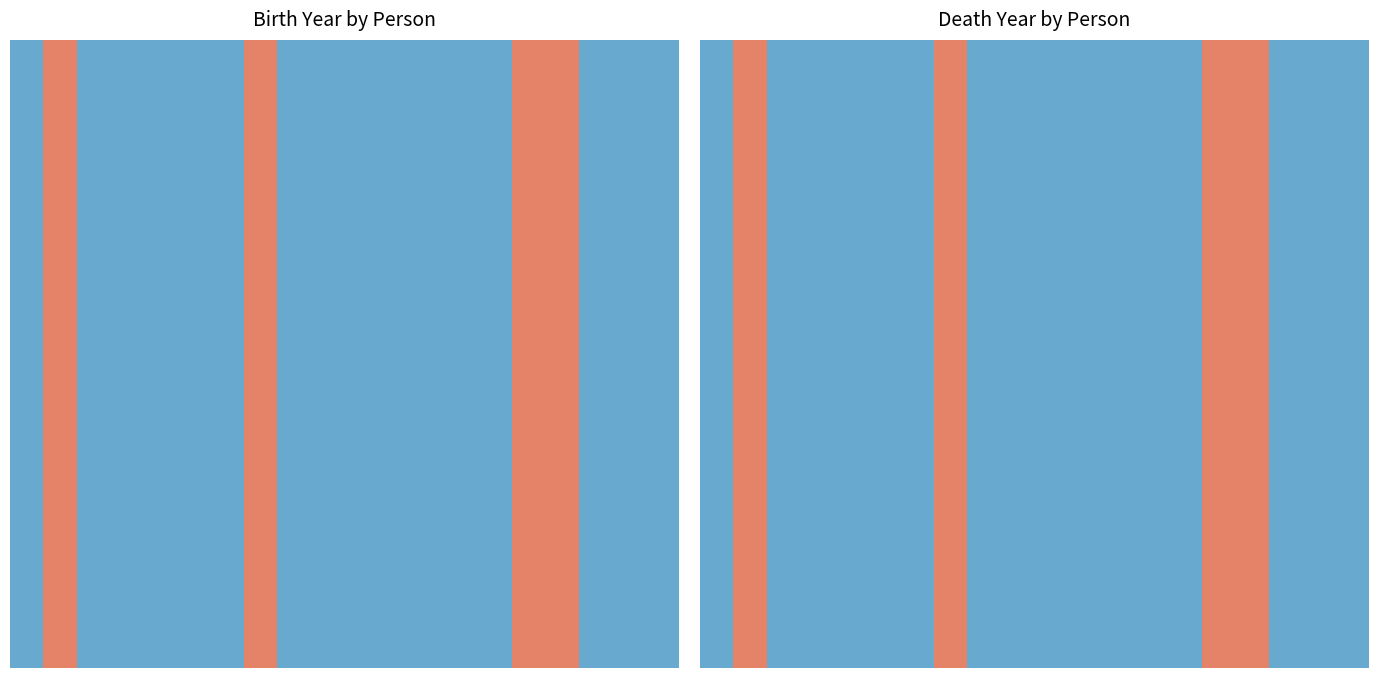

At how many categories does at least one series exceed 1271?

20